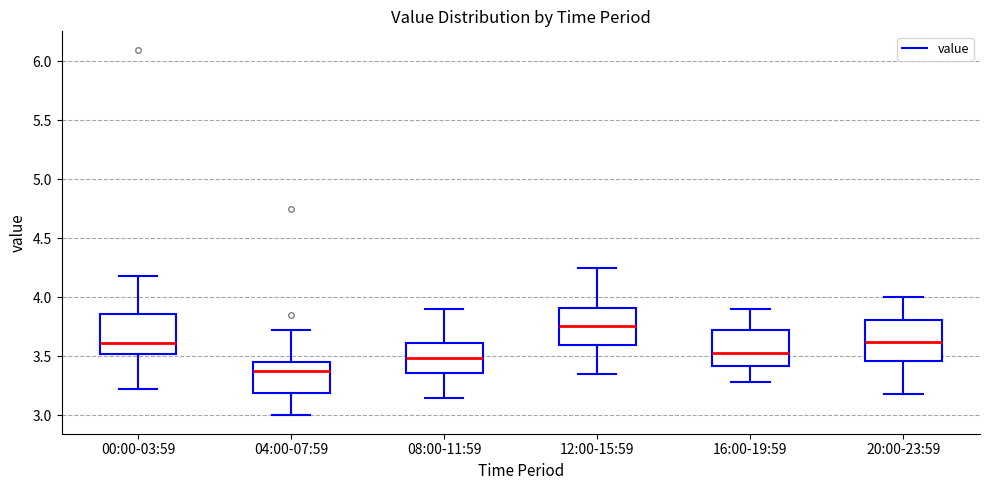

Reading left to right, transcribe this box plot: for each box, give where its median line is, the range the box spans, and where its two whiskers end, as read against the y-axis. The values are not printed on the chart, so give them approximately, as read against the axis.

00:00-03:59: median 3.60, box 3.50 to 3.85, whiskers 3.20 to 4.20
04:00-07:59: median 3.40, box 3.20 to 3.45, whiskers 3.00 to 3.70
08:00-11:59: median 3.50, box 3.35 to 3.60, whiskers 3.15 to 3.90
12:00-15:59: median 3.75, box 3.60 to 3.90, whiskers 3.35 to 4.25
16:00-19:59: median 3.55, box 3.40 to 3.75, whiskers 3.30 to 3.90
20:00-23:59: median 3.65, box 3.45 to 3.80, whiskers 3.20 to 4.00